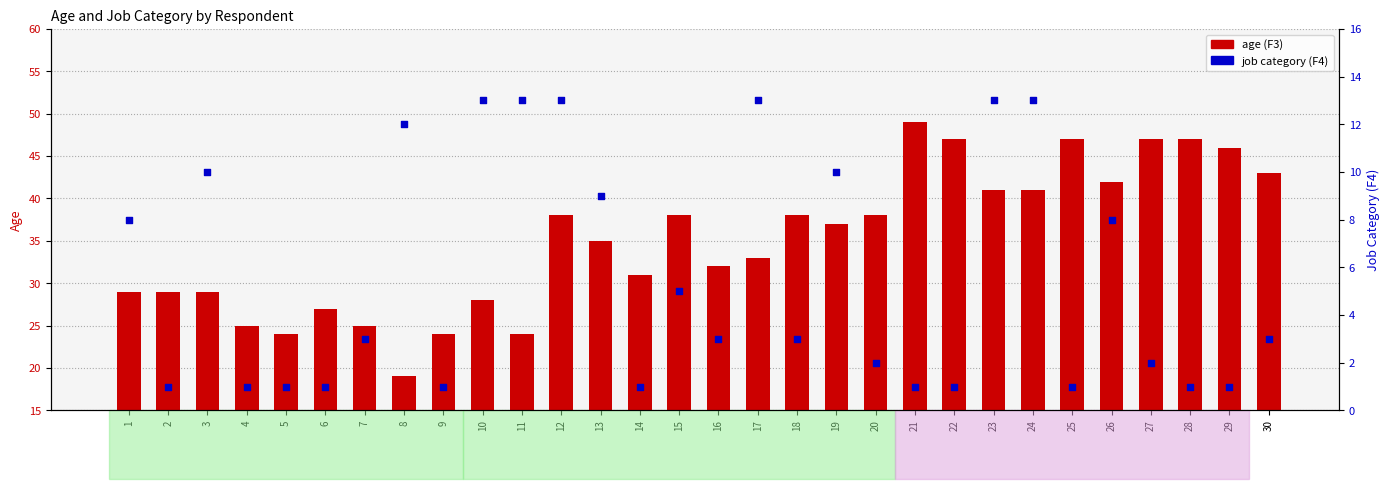

Which series has the widest spread of Y values?

age (F3)